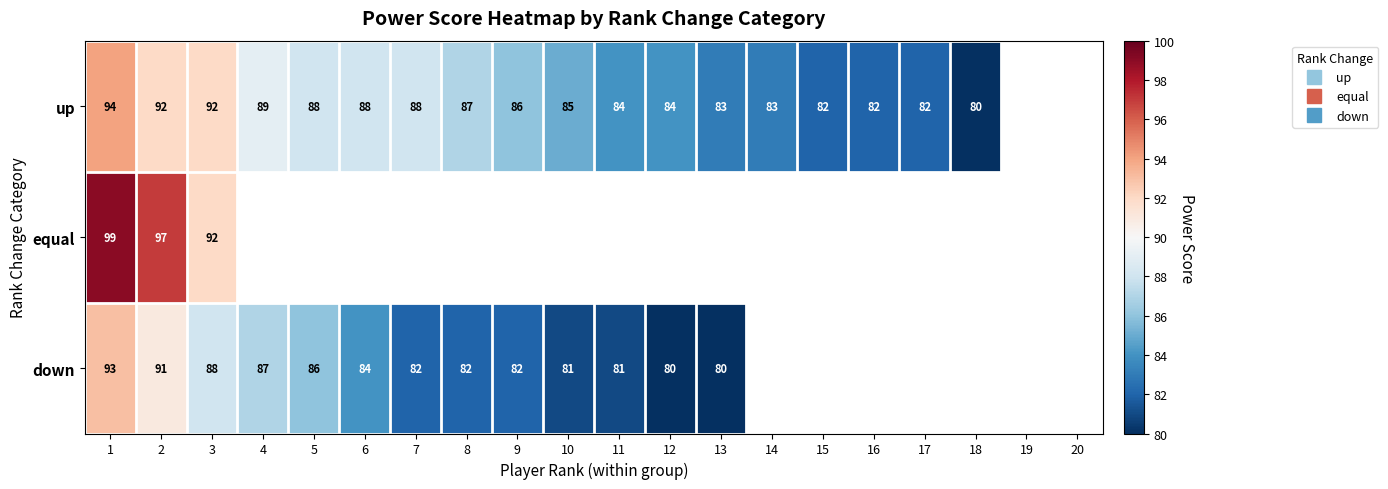

What is the difference between the maximum and minimum values in the equal series?

7.0